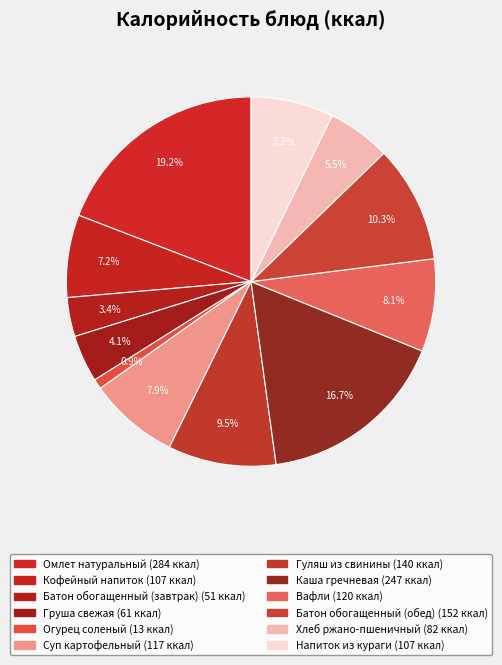

The Кофейный напиток slice represents 19% of the pie. True or false?

False